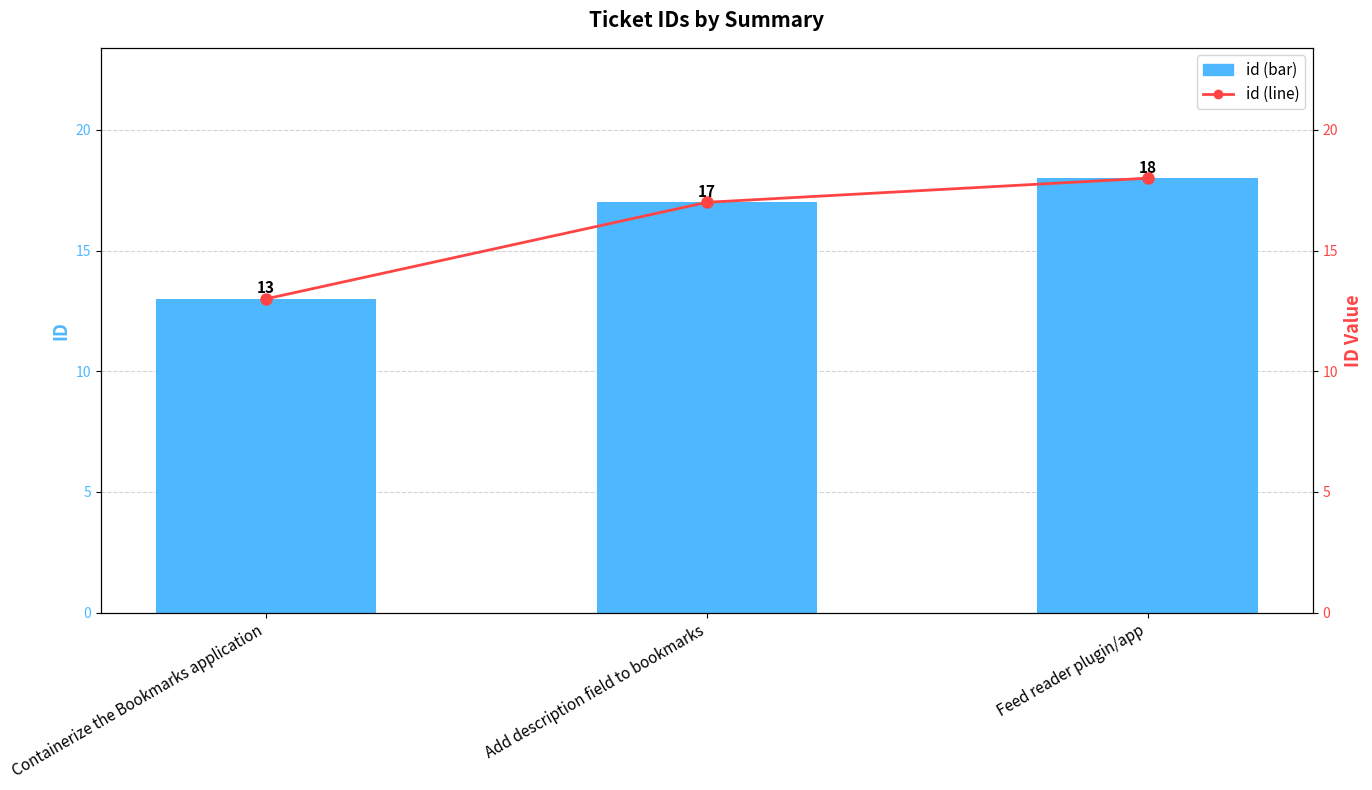

The value of id at Containerize the Bookmarks application is 22. True or false?

False